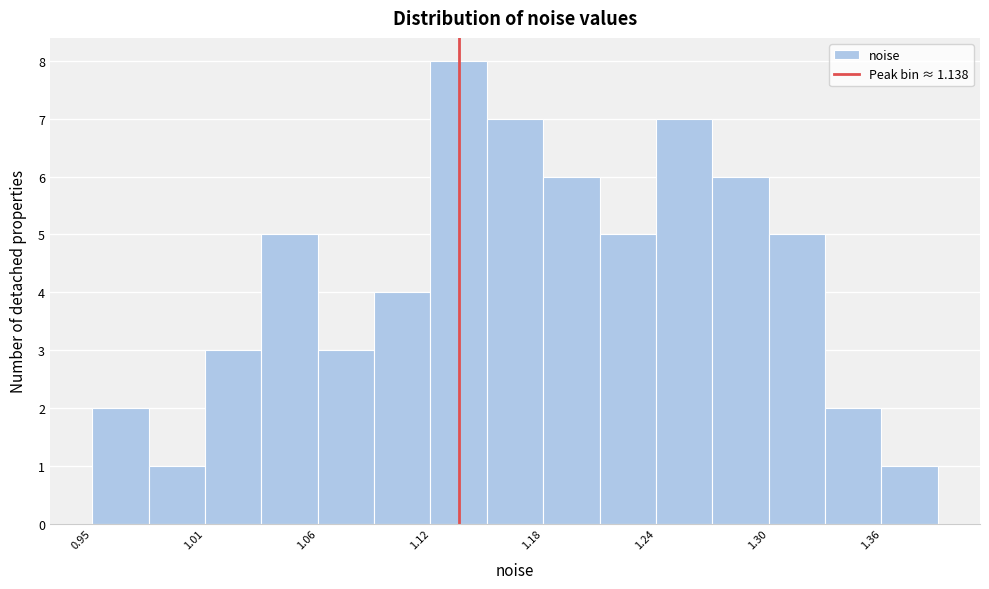

Around what value on the x-axis is the tallest bar? Give the approximate position of its centre, as read against the axis.

1.14